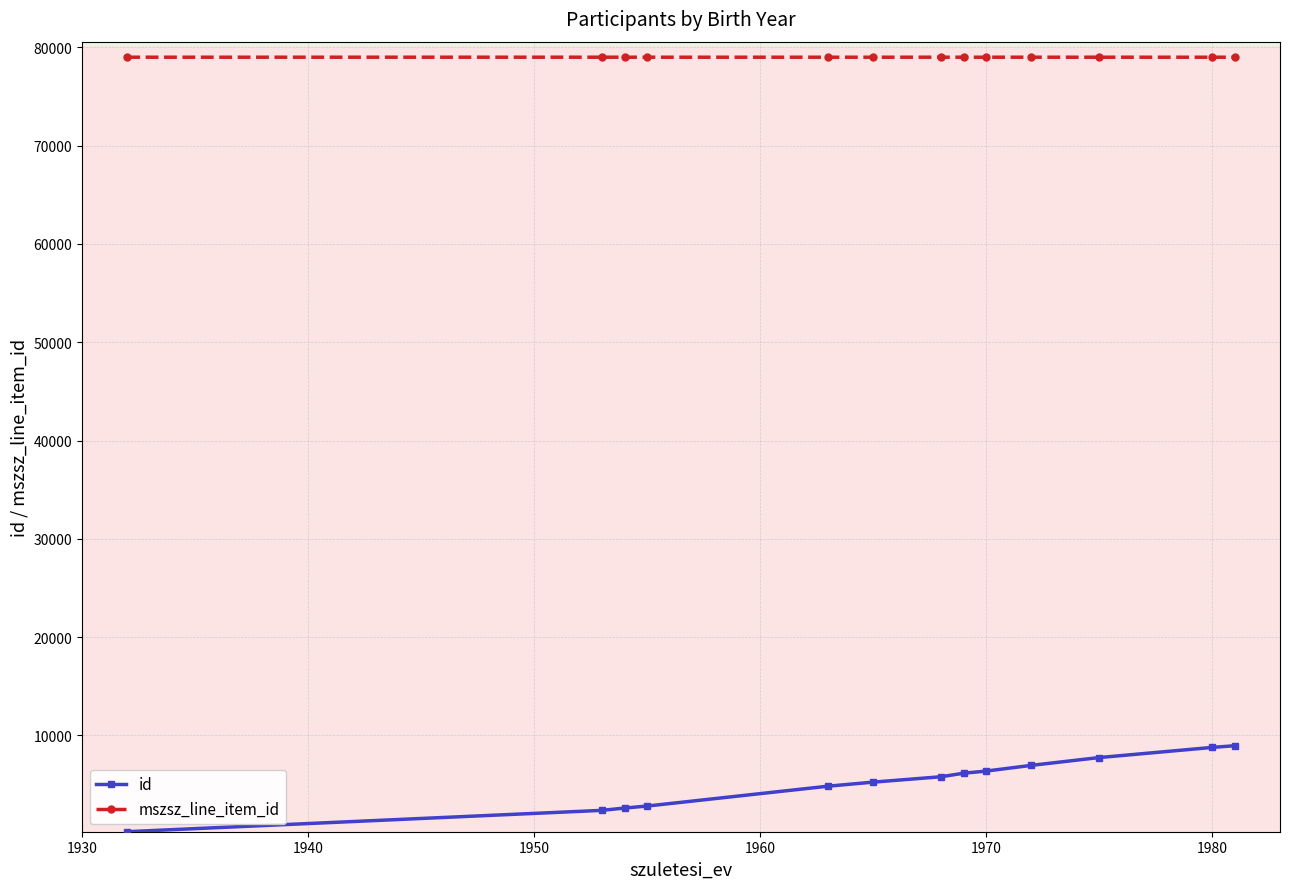

List the series in order of their overall mean, highest first.

mszsz_line_item_id, id